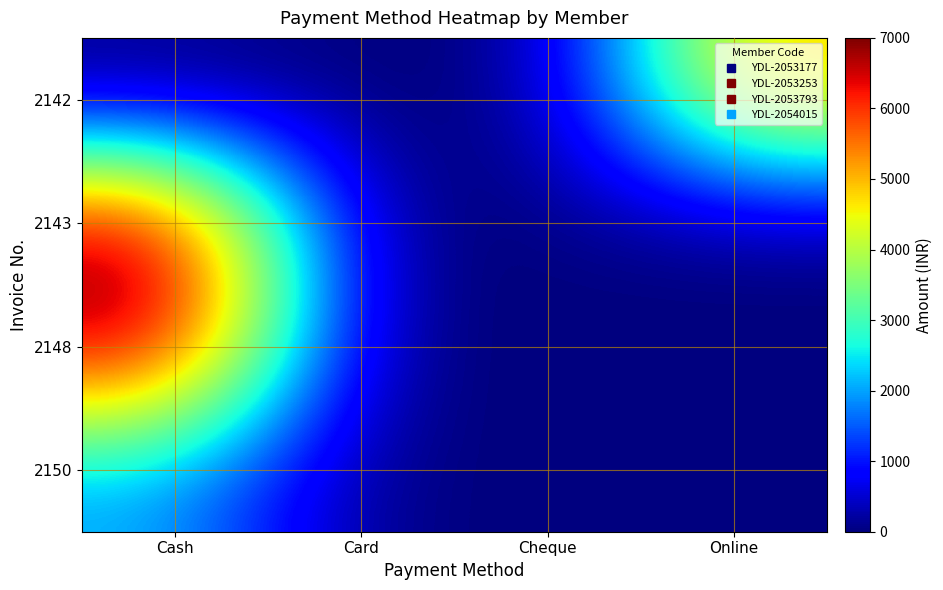

Reading right to left, list all the values displayed in this chart.

2142: Online=5000	Cheque=0	Card=0	Cash=0
2143: Online=0	Cheque=0	Card=0	Cash=7000
2148: Online=0	Cheque=0	Card=0	Cash=7000
2150: Online=0	Cheque=0	Card=0	Cash=2000